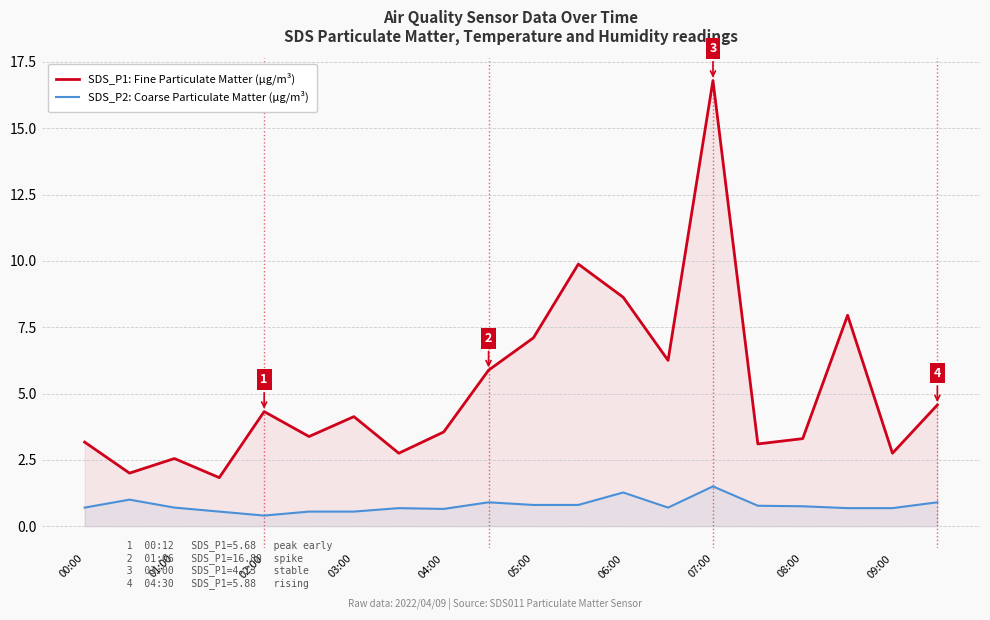

Is it true that SDS_P1: Fine Particulate Matter (µg/m³) equals 3.3 at 08:00?

True